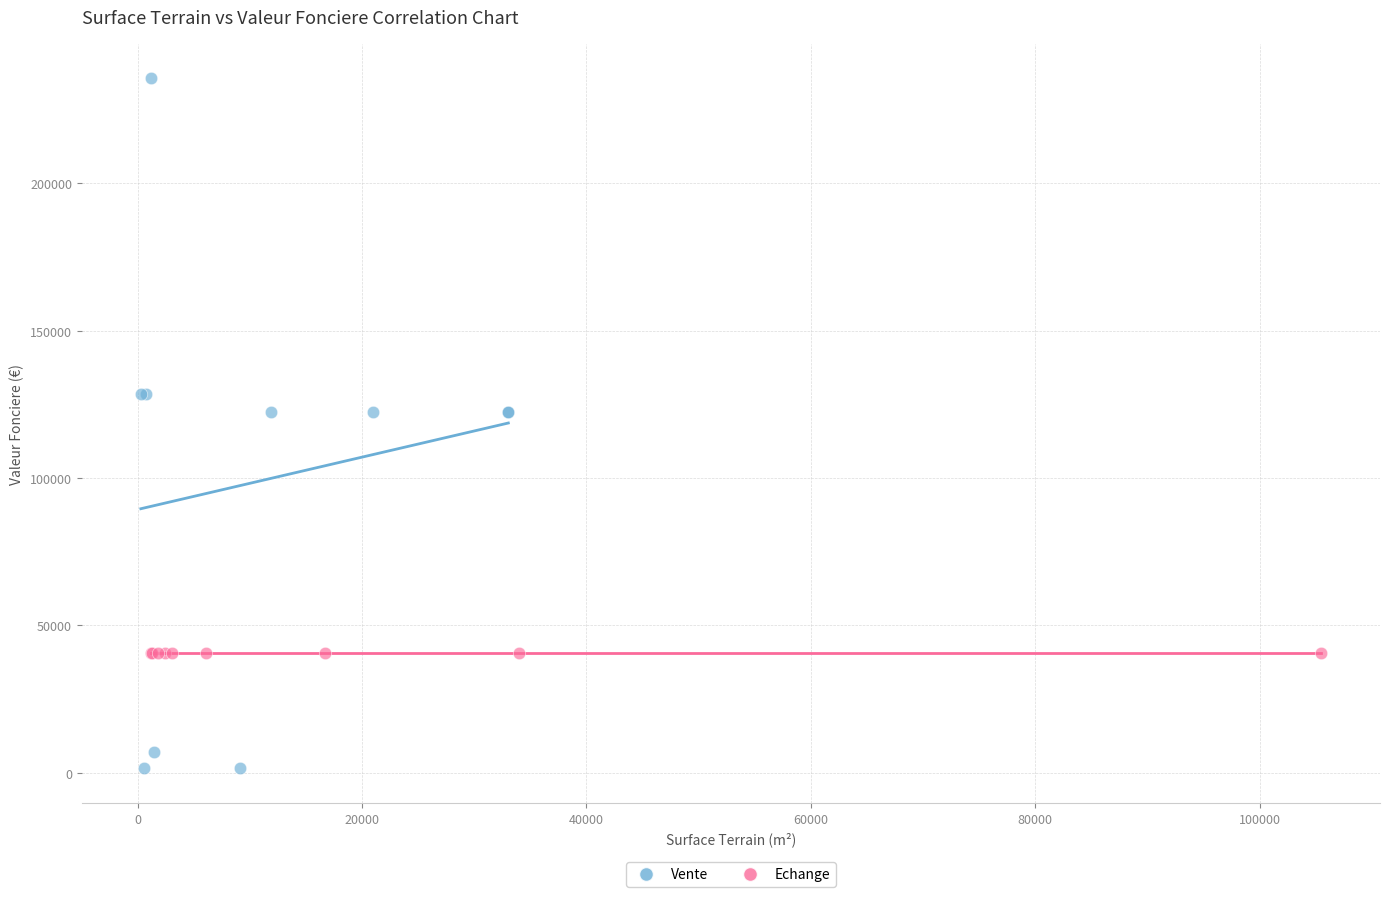

Which series reaches the minimum Y coordinate?

Vente